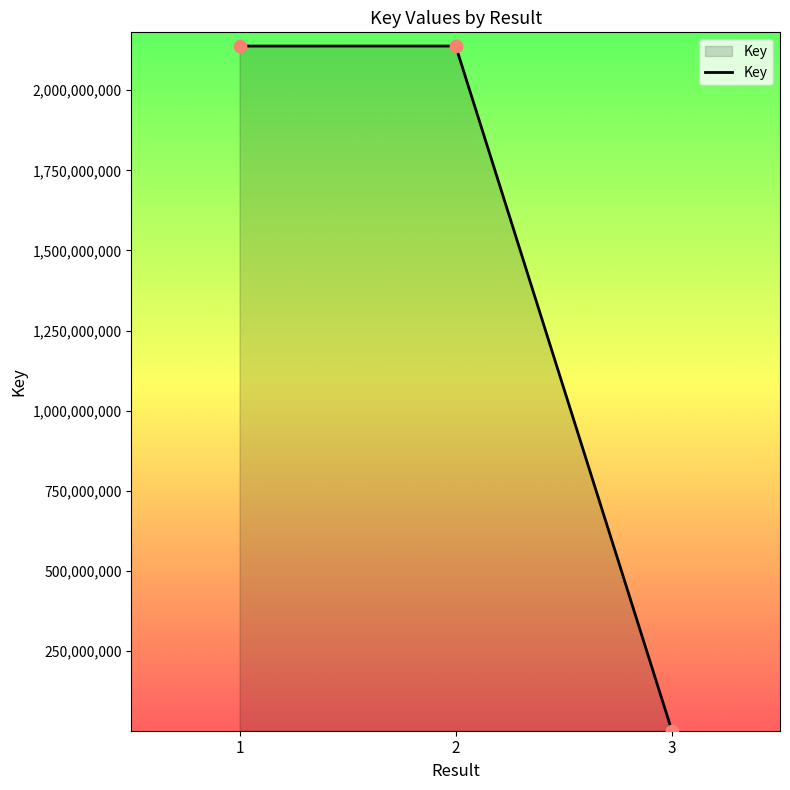

What is the change in value from 2 to 3?

-2135784193